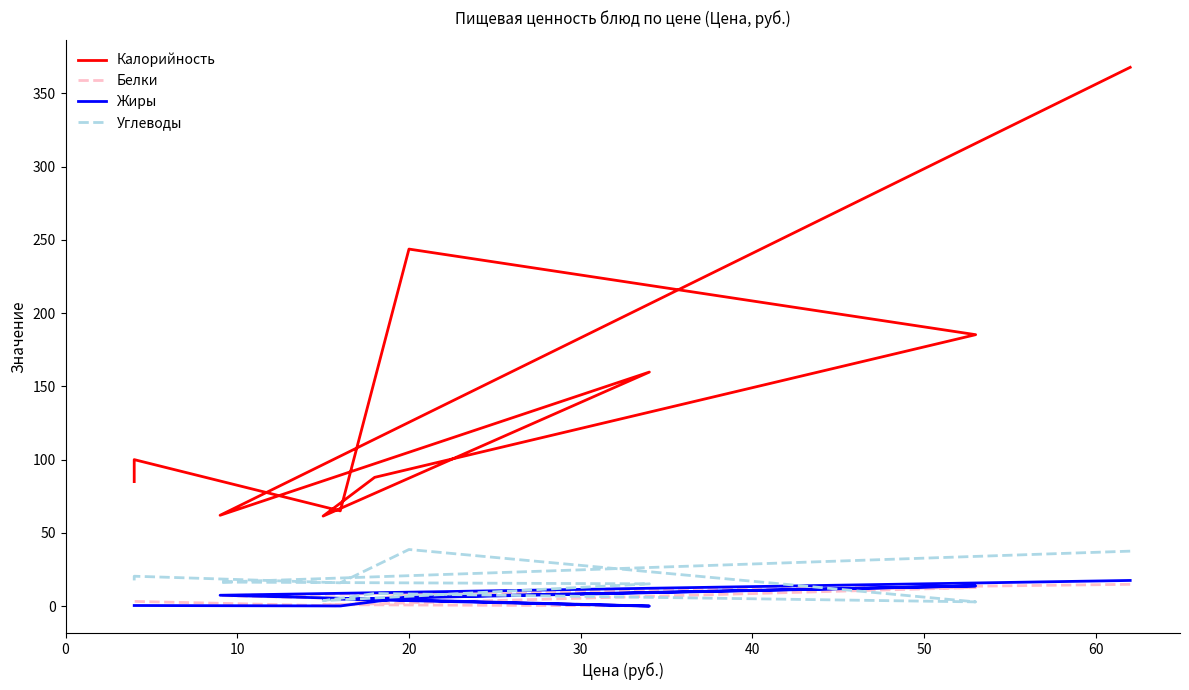

How many interior local valleys does the Белки series have?

2